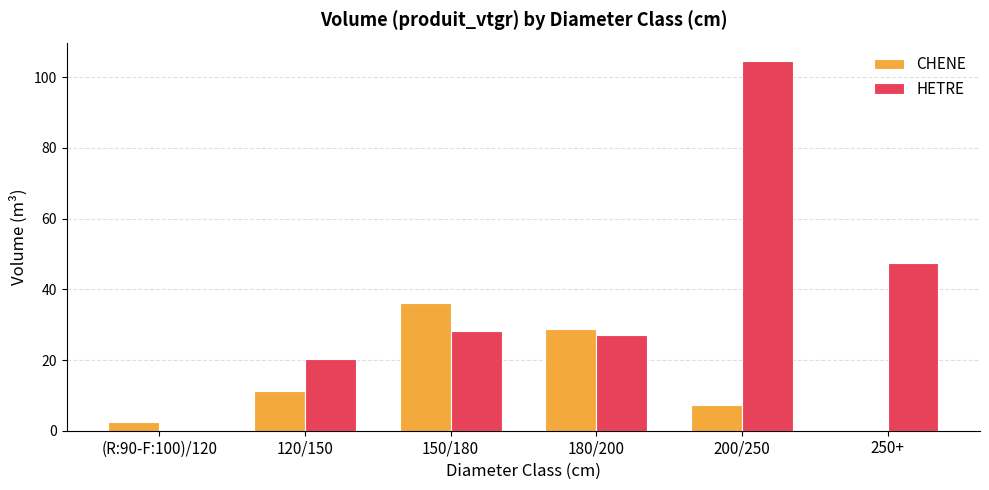

What is the sum of the HETRE values at 120/150 and 250+?

68.0